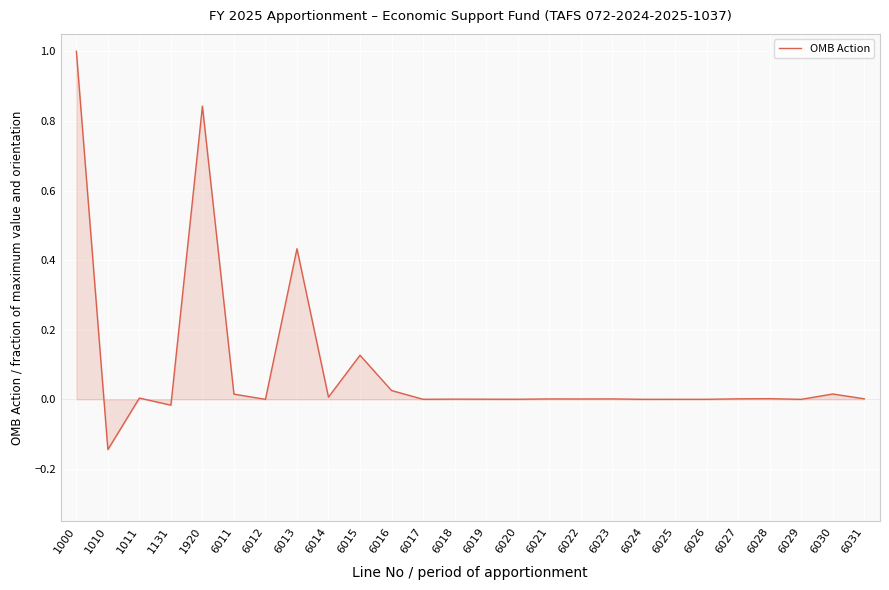

Which label corresponds to the smallest value in the chart?

1010